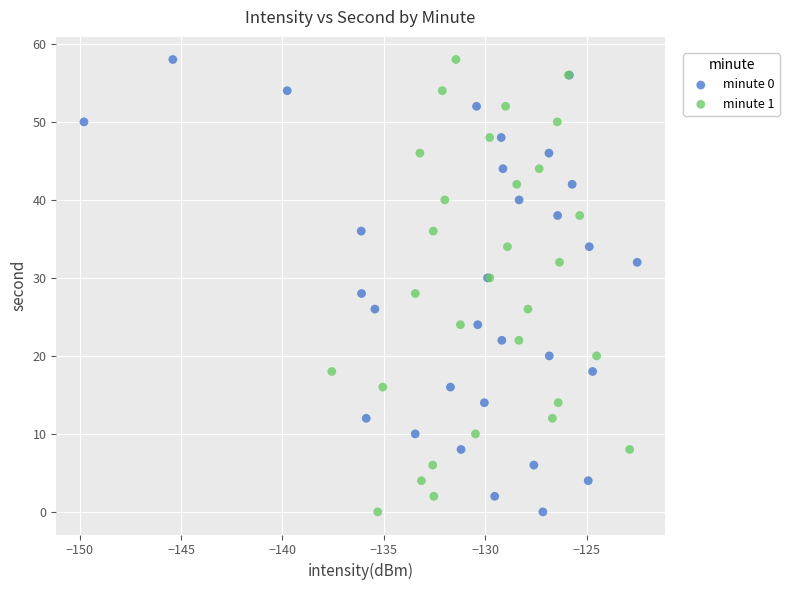

What are all the series names shown in the legend?

minute 0, minute 1